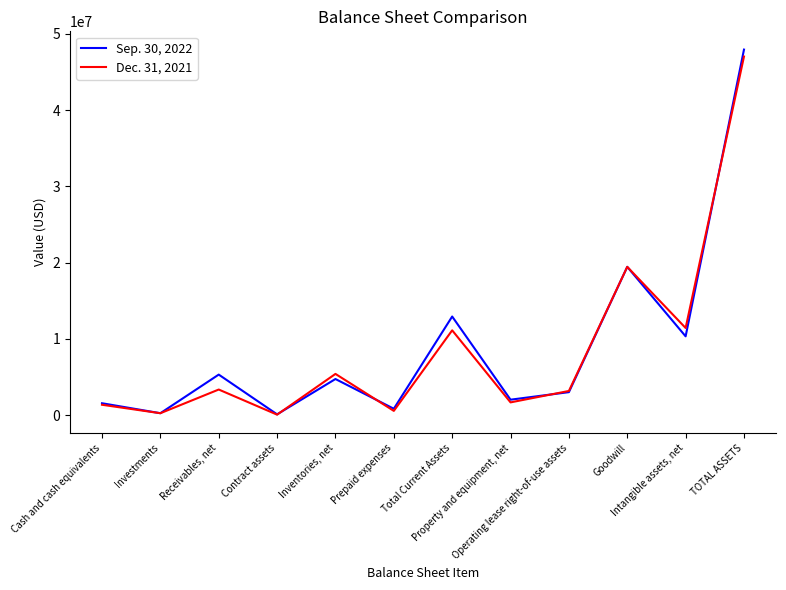

How many lines are shown in the chart?

2